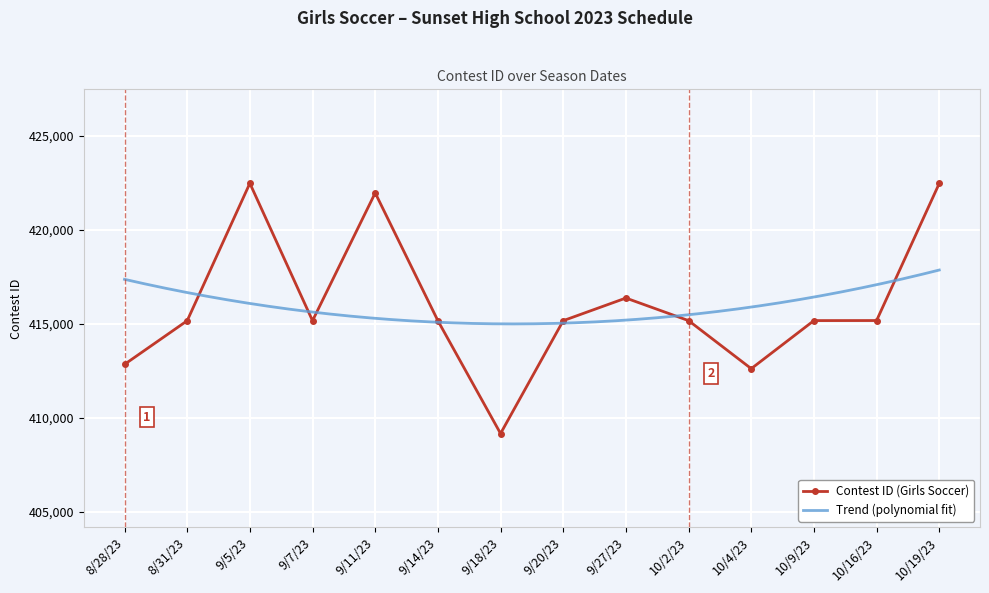

How many data points are above 415163?

6